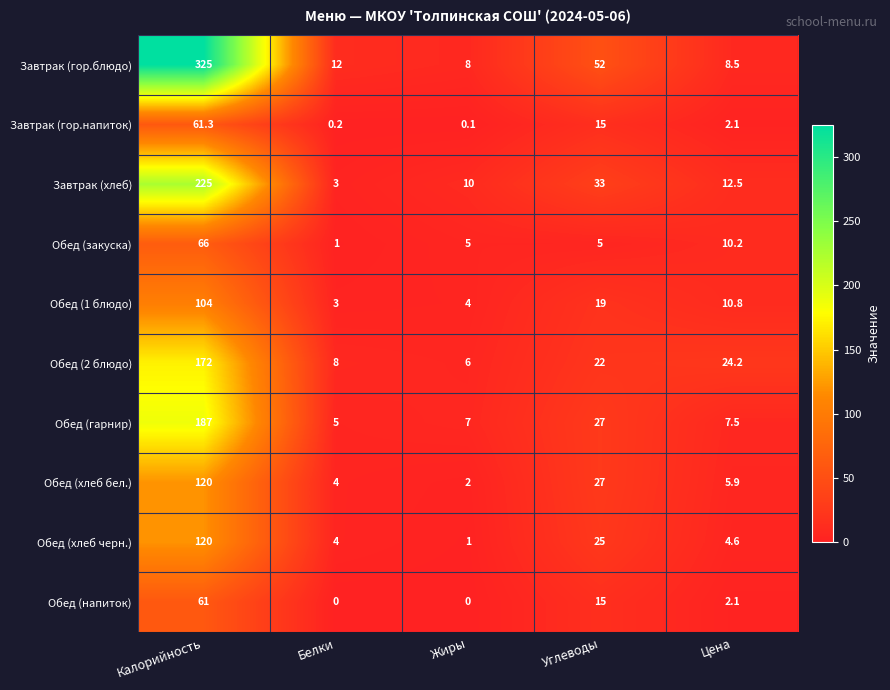

What is the highest value of the Обед (хлеб черн.) series?

120.0